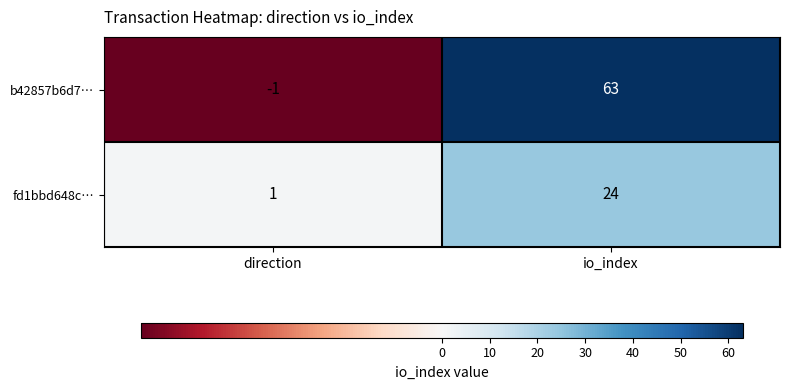

Rank the series by their average value, from highest to lowest.

b42857b6d7…, fd1bbd648c…